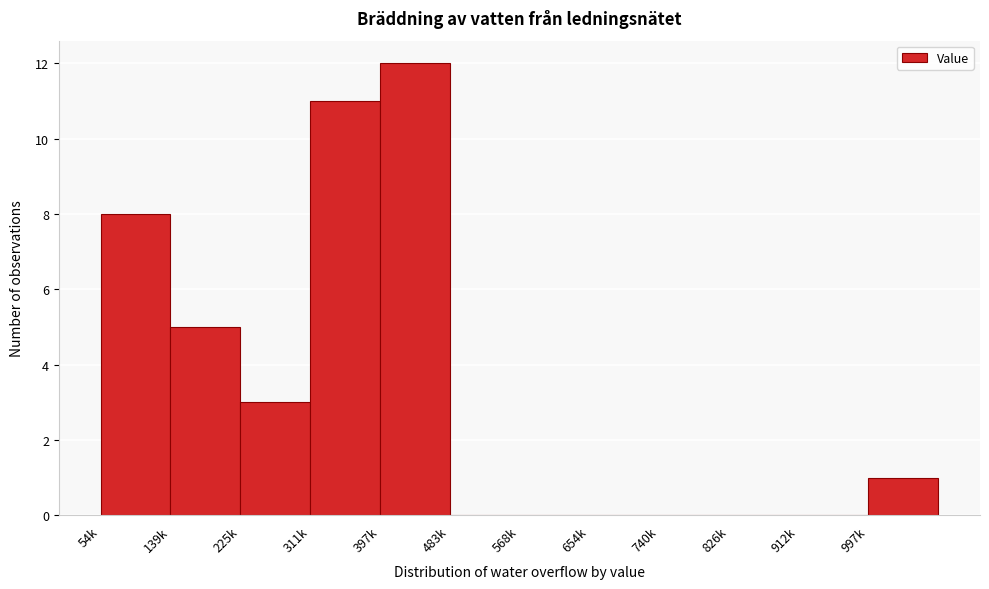

Reading left to right, what are all the values shown in this chart?

54k=8	139k=5	225k=3	311k=11	397k=12	483k=0	568k=0	654k=0	740k=0	826k=0	912k=0	997k=1